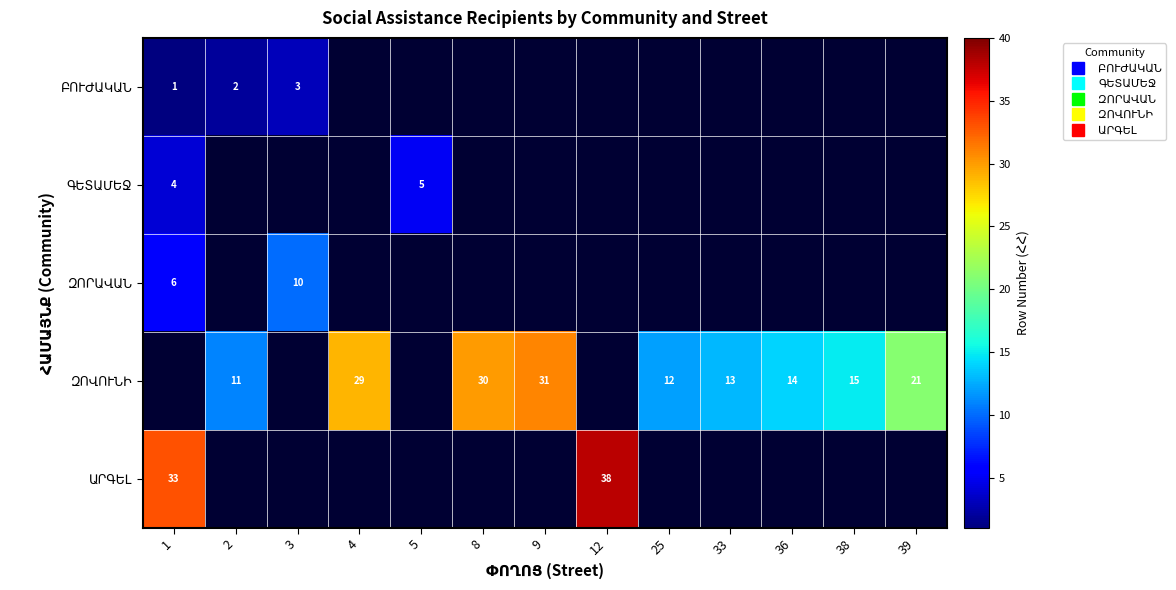

Which category has the highest value across all series?

12